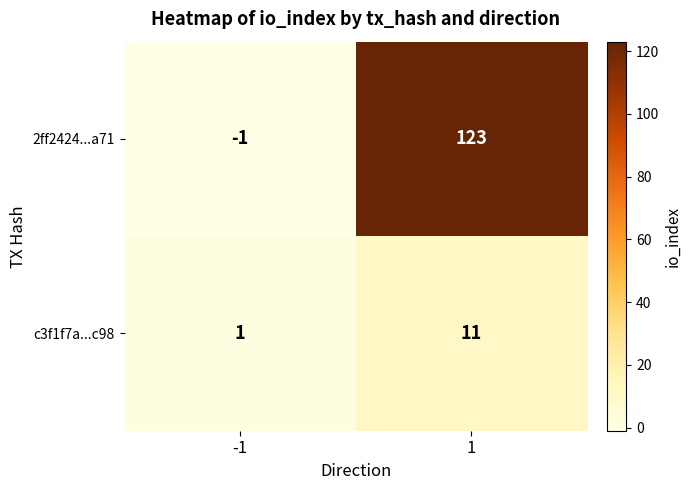

What is the difference between the maximum and minimum values in the c3f1f7a...c98 series?

10